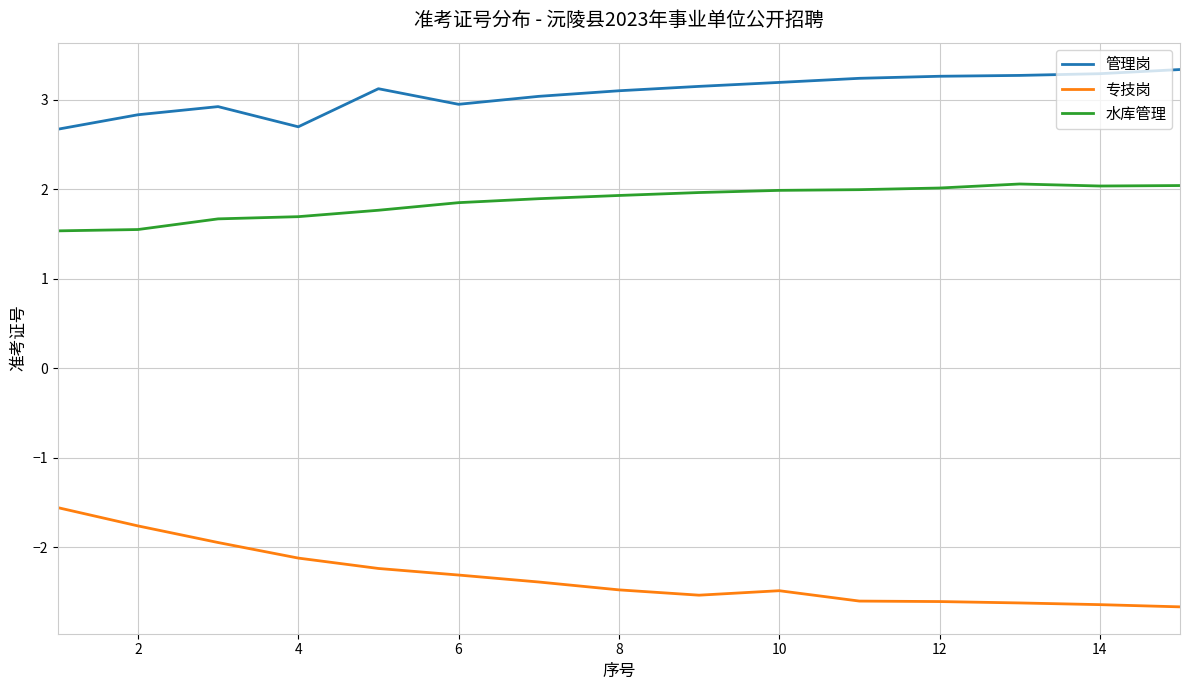

Which series has the widest spread of values?

专技岗